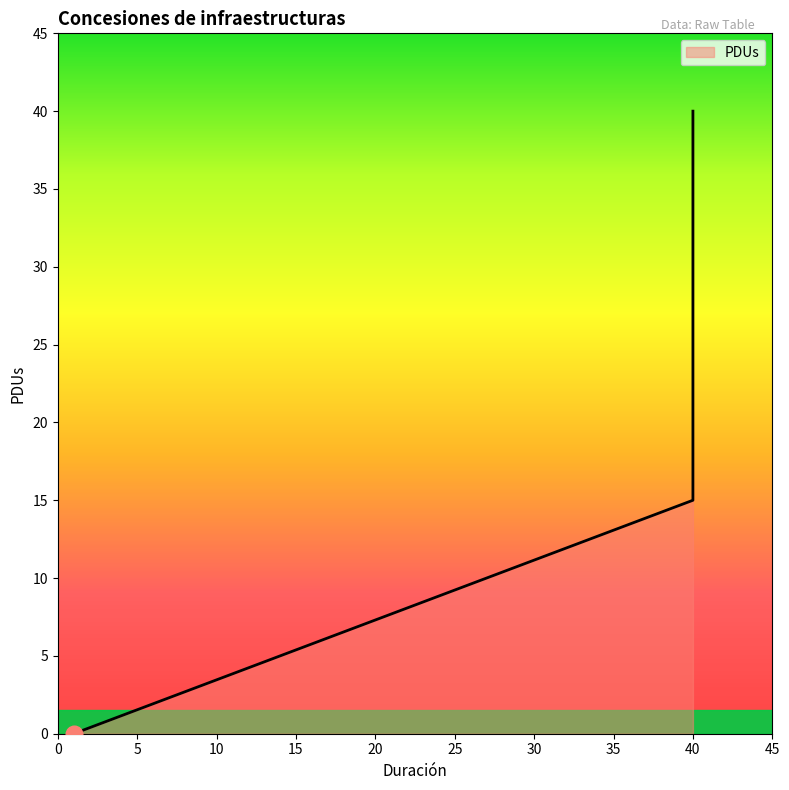

Reading right to left, extract all data points from this chart.

15	40	0	0